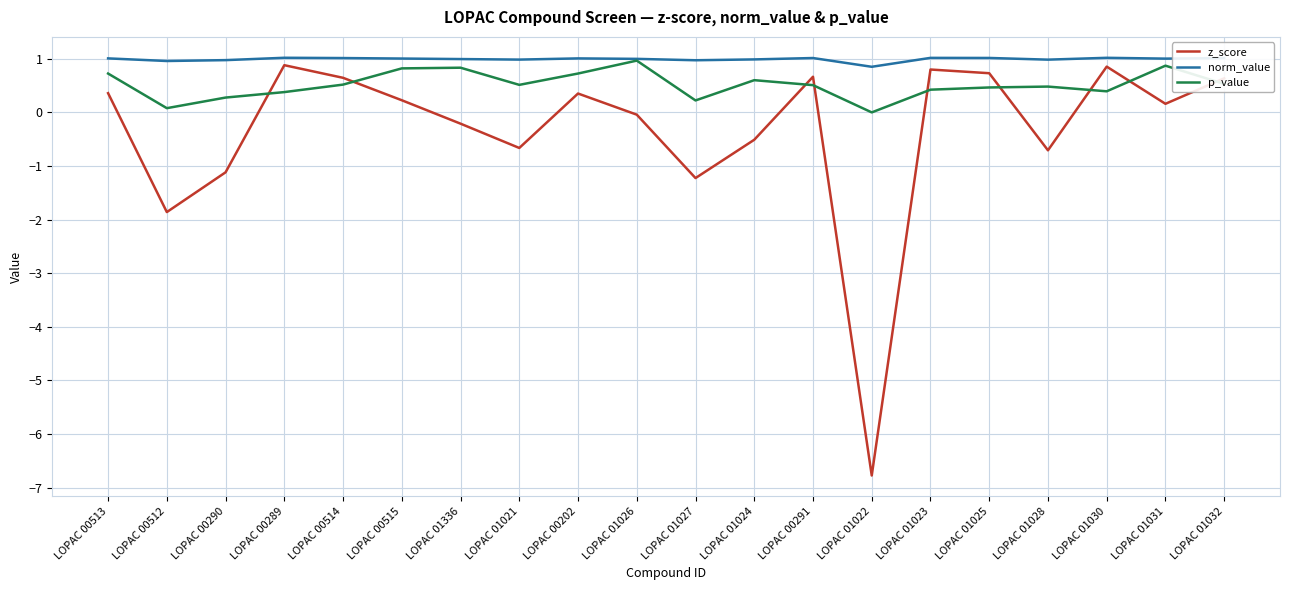

Is the value of z_score at LOPAC 01336 greater than the value of p_value at LOPAC 00514?

No